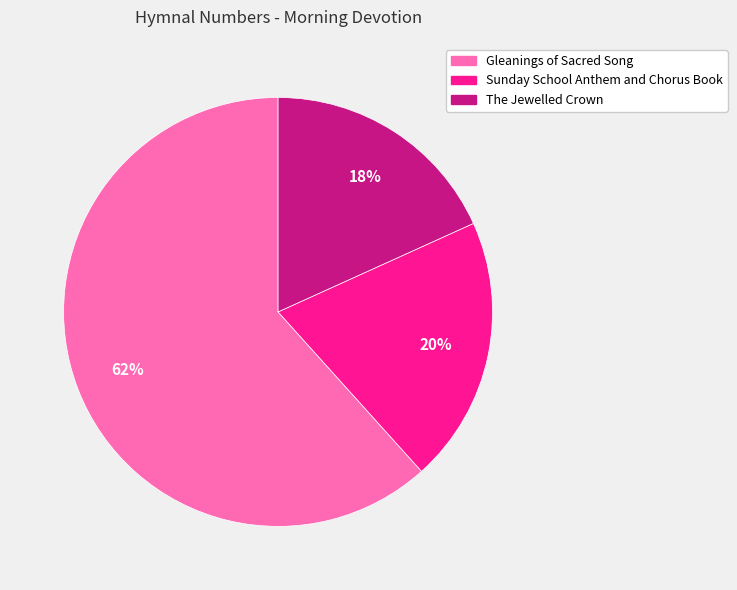

Approximately how many times larger is the value at Sunday School Anthem and Chorus Book compared to The Jewelled Crown?

1.1